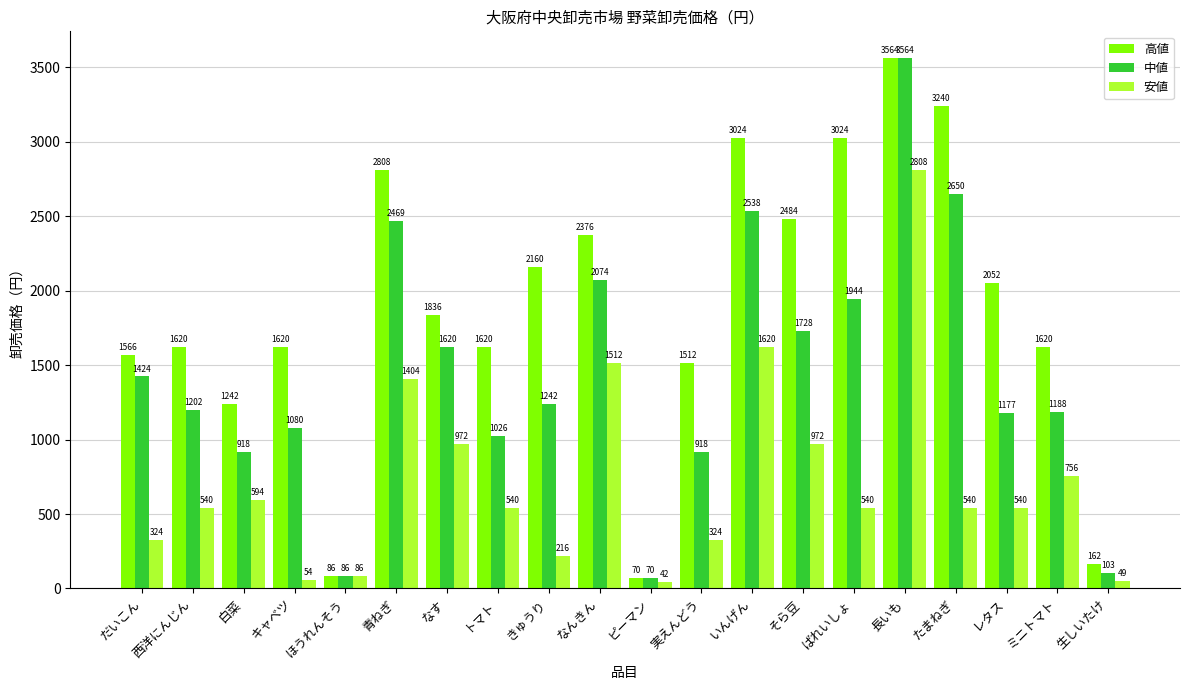

Rank the series by their average value, from highest to lowest.

高値, 中値, 安値